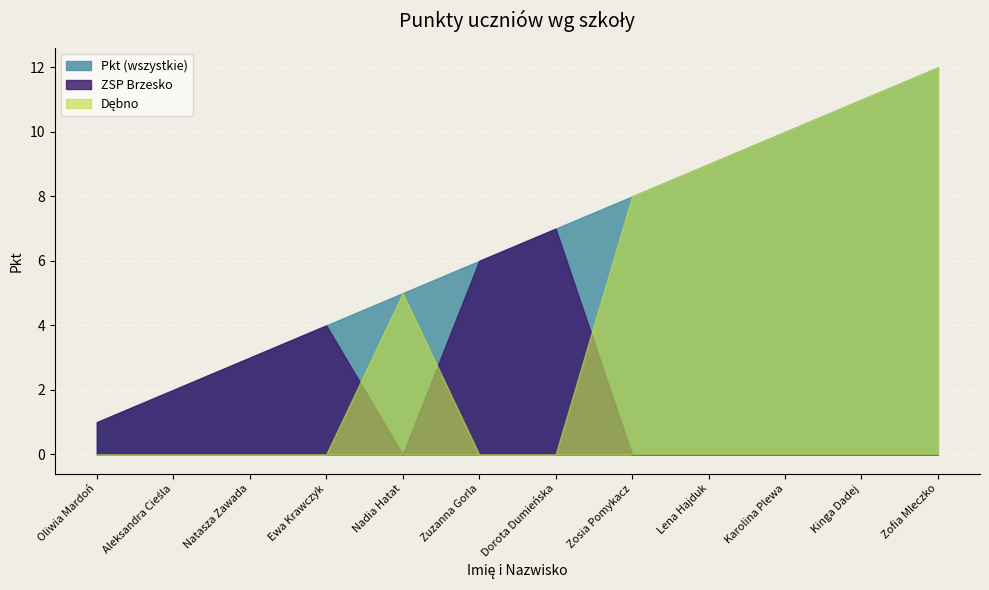

Is it true that ZSP Brzesko equals 1 at Zuzanna Gorla?

False